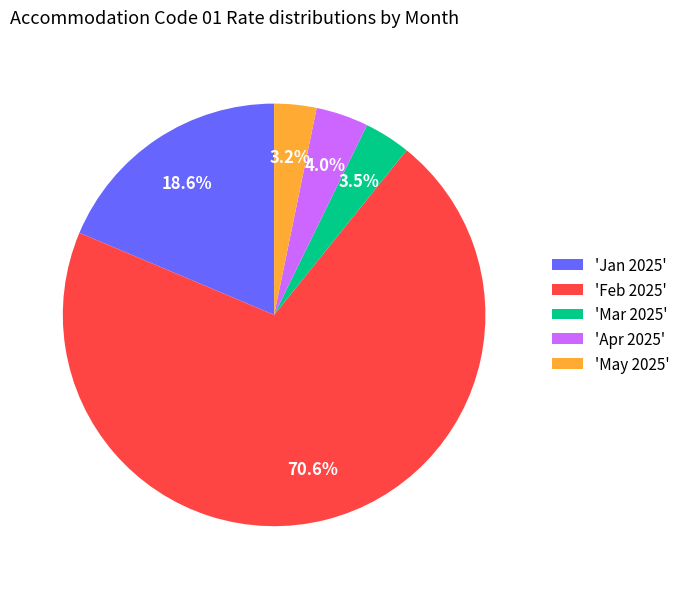

How much of the chart is everything except 'Mar 2025'?

96.5%